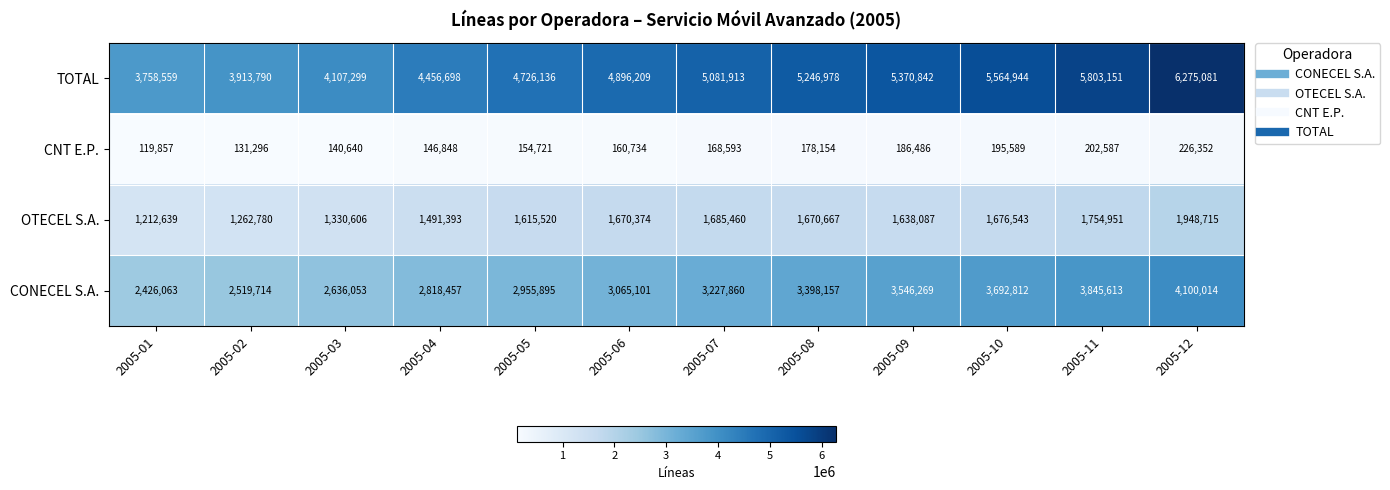

Between 2005-06 and 2005-08, which series saw the biggest shift?

TOTAL